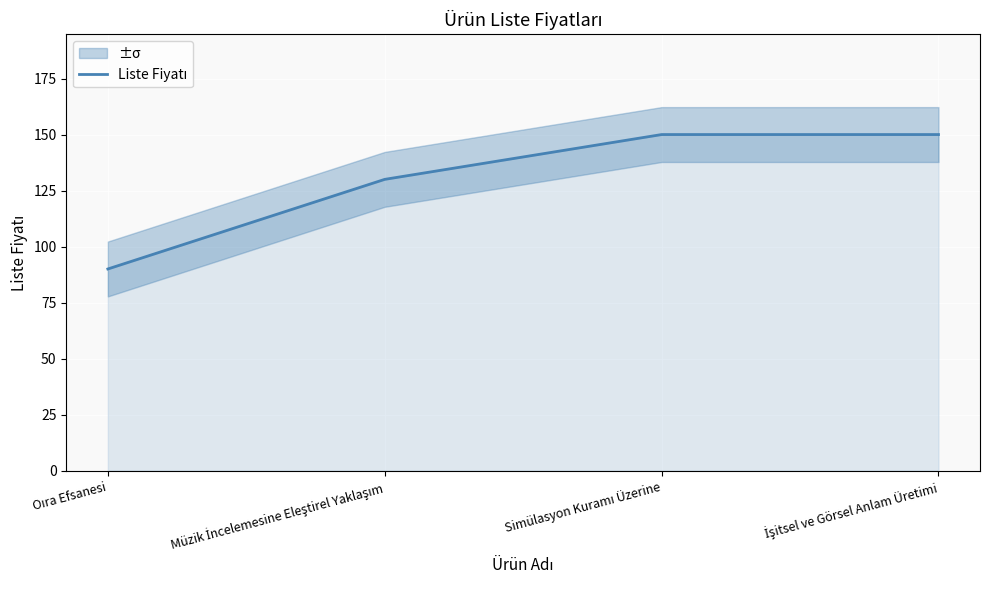

Where is the data nearest to the value 120?

Müzik İncelemesine Eleştirel Yaklaşım